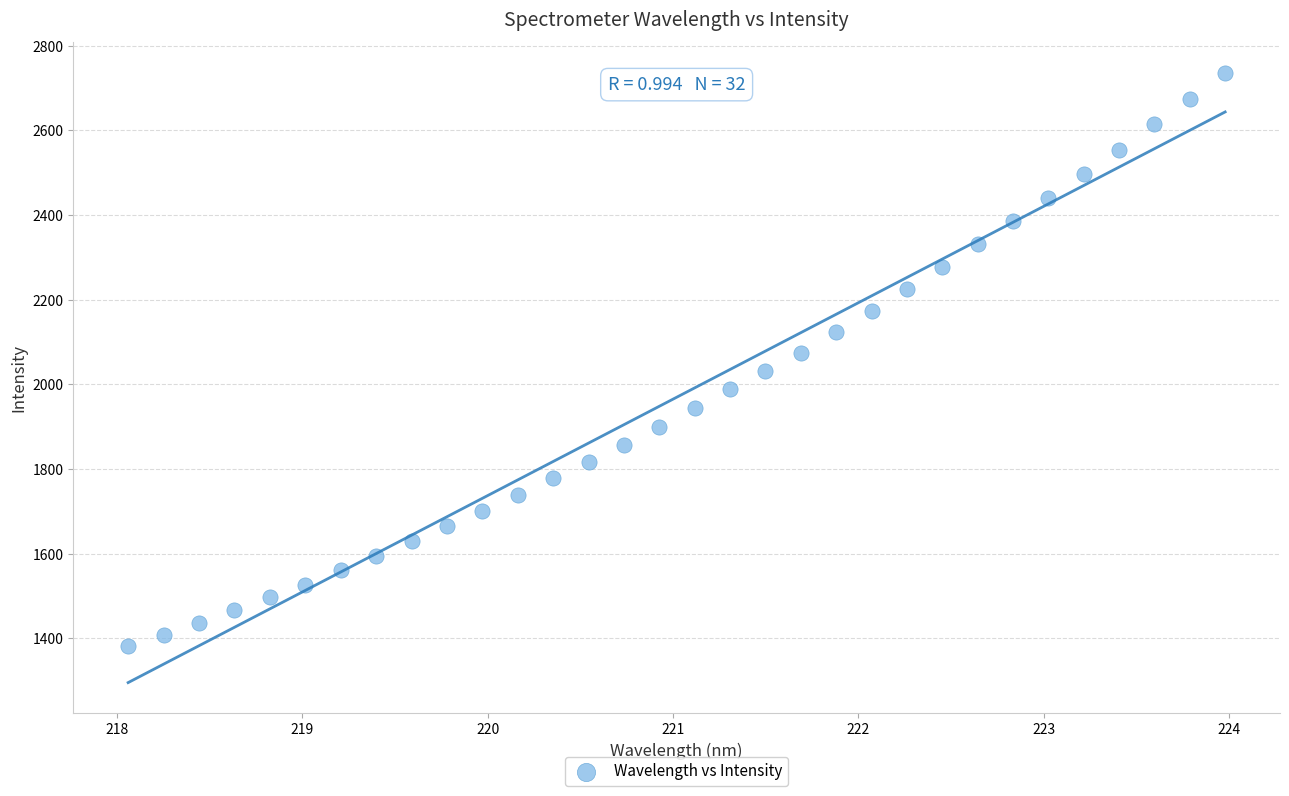

What is the range of X values (max minus min)?

5.9